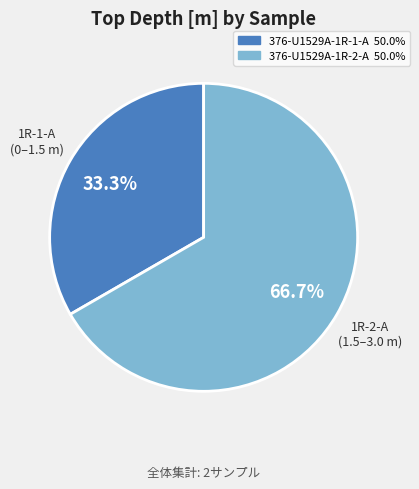

To the nearest percent, what is the difference between the largest and smallest slice percentages?

33%